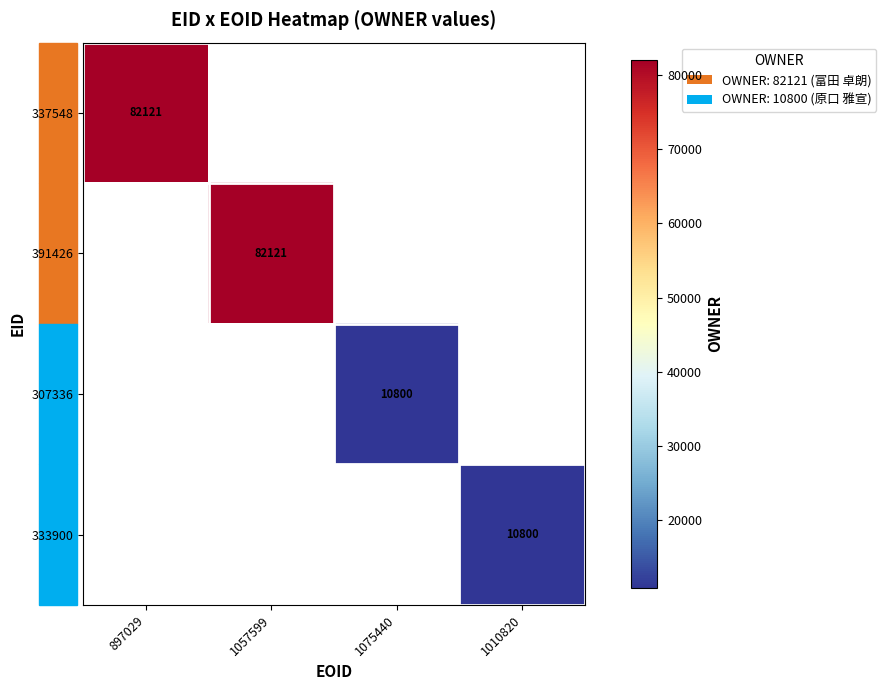

True or false: 333900 has a value of 3160 at 1010820.

False